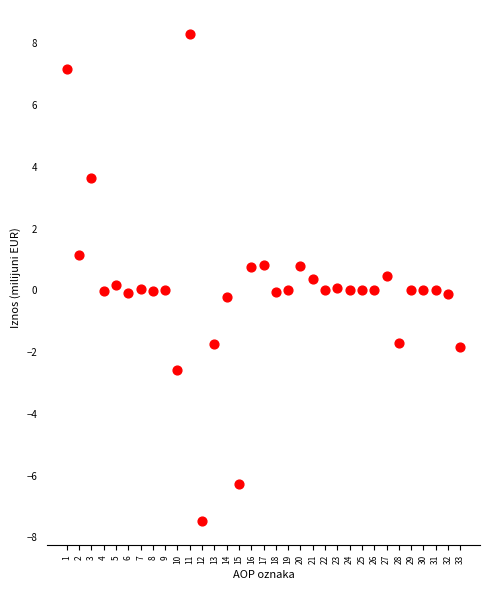

What is the range of X values (max minus min)?

32.0